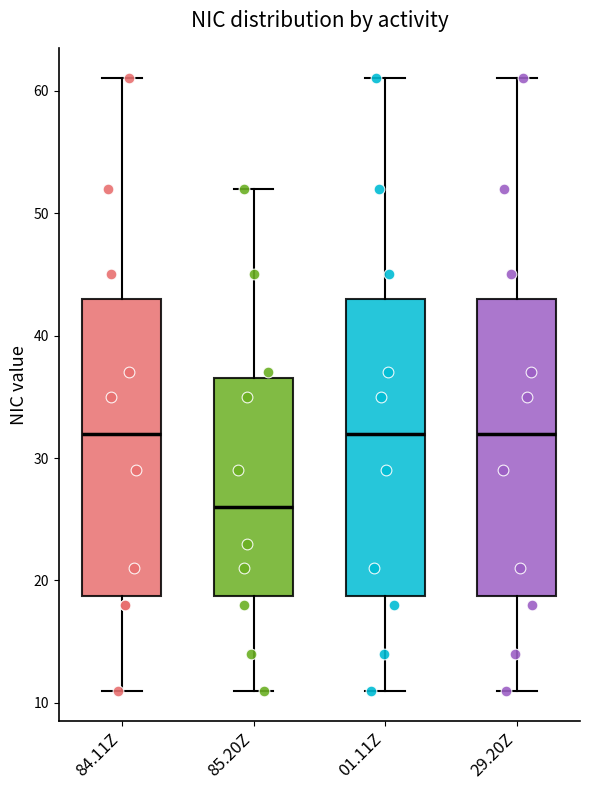

Where is the upper edge of the box for 29.20Z on the y-axis? The values are not printed on the chart, so give them approximately, as read against the axis.

43